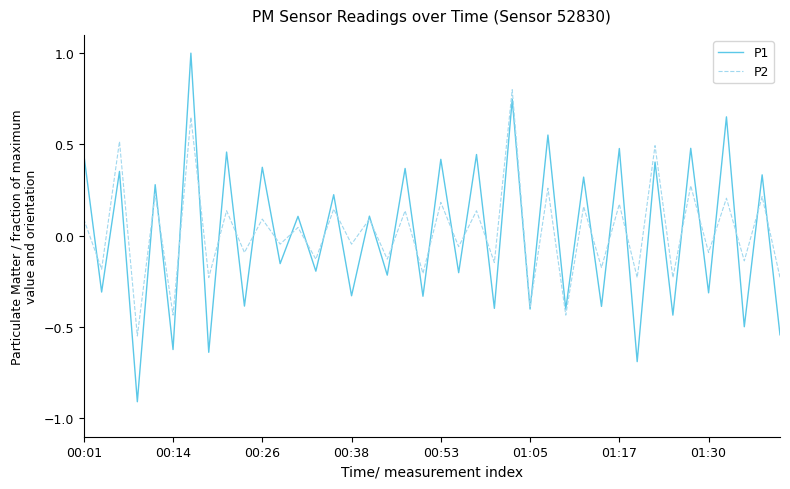

Which series has the largest range (max minus min)?

P1